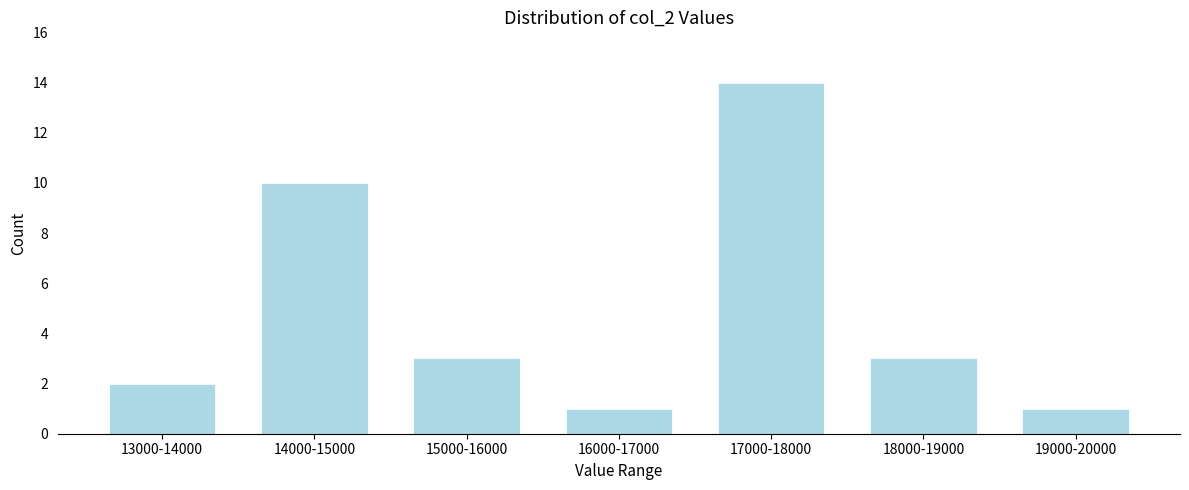

Reading left to right, what are all the values shown in this chart?

2	10	3	1	14	3	1